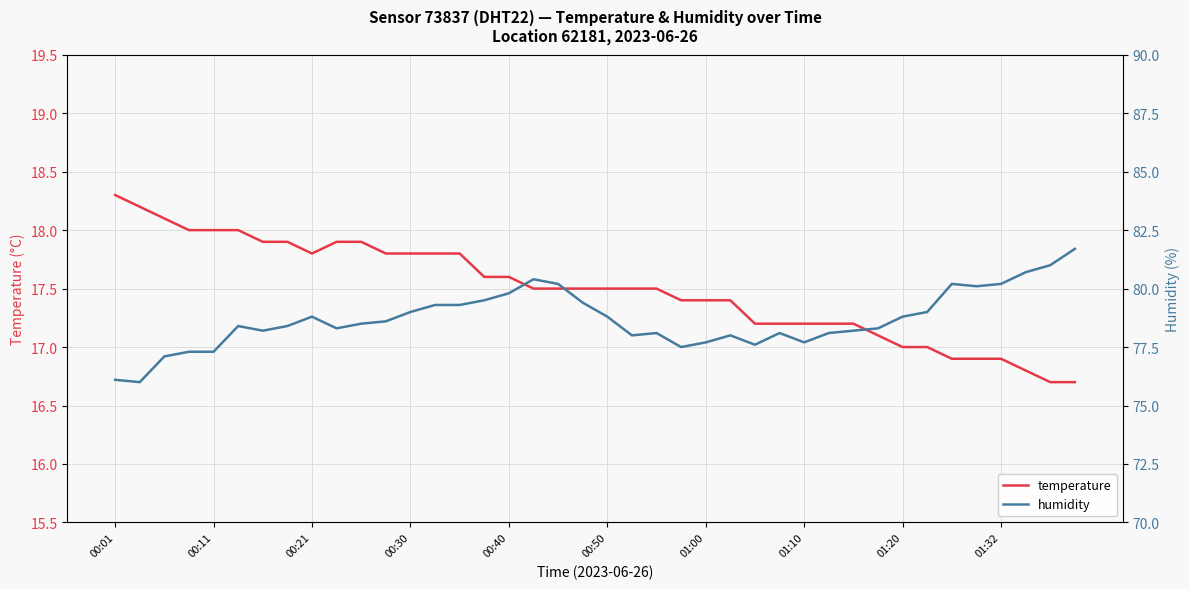

True or false: temperature has a value of 5.8 at 01:10.

False